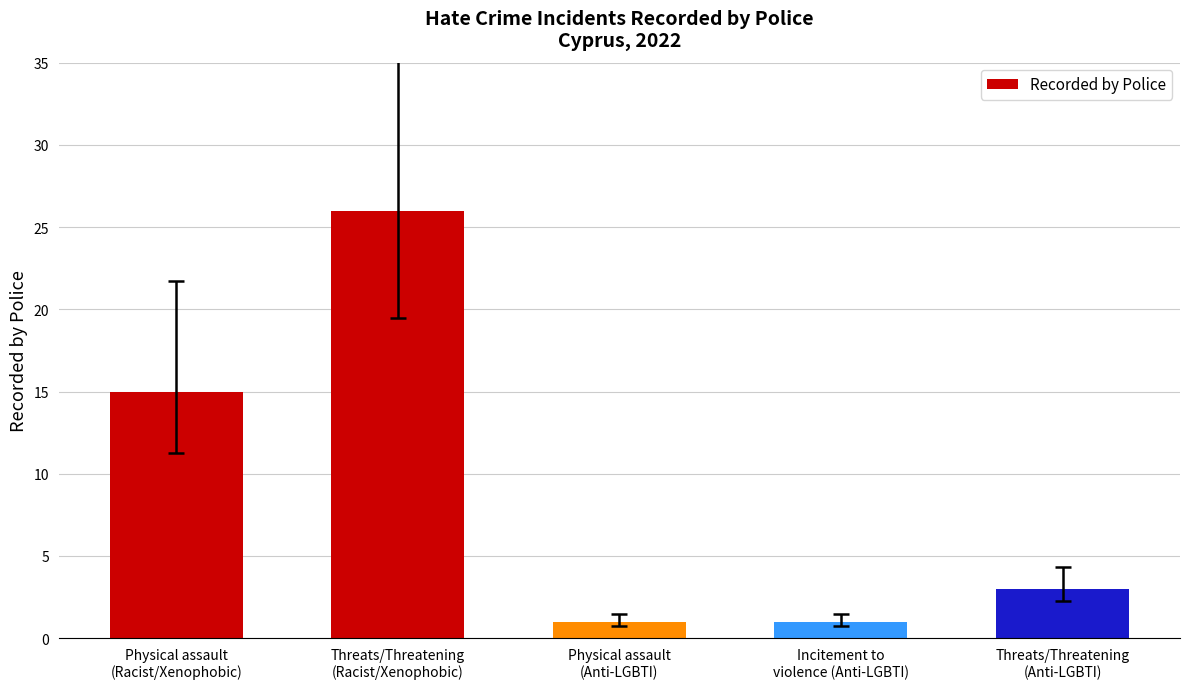

Count the number of categories in the chart.

5